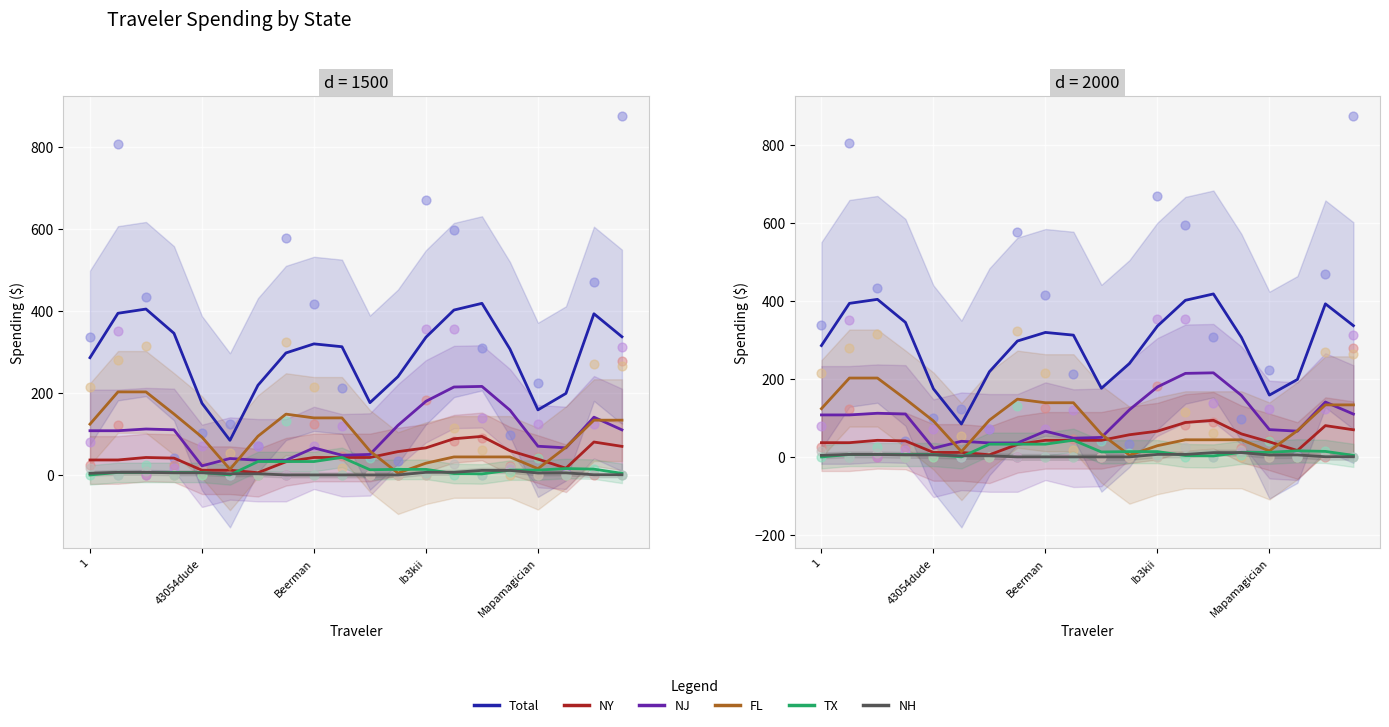

Which series reaches the maximum Y coordinate?

Total